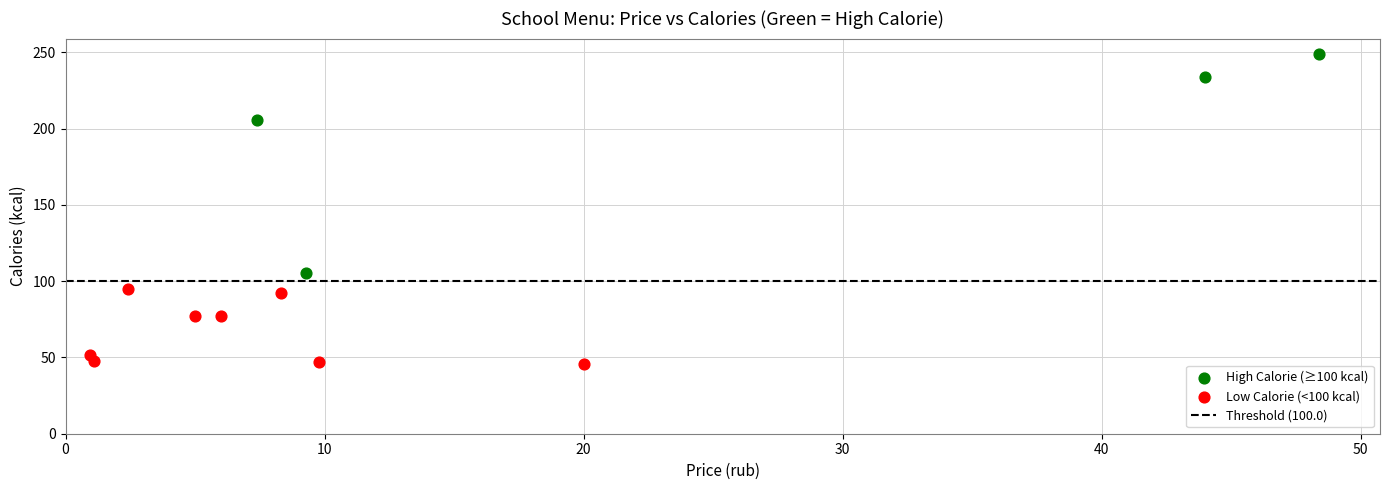

Which series reaches the maximum Y coordinate?

High Calorie (≥100 kcal)